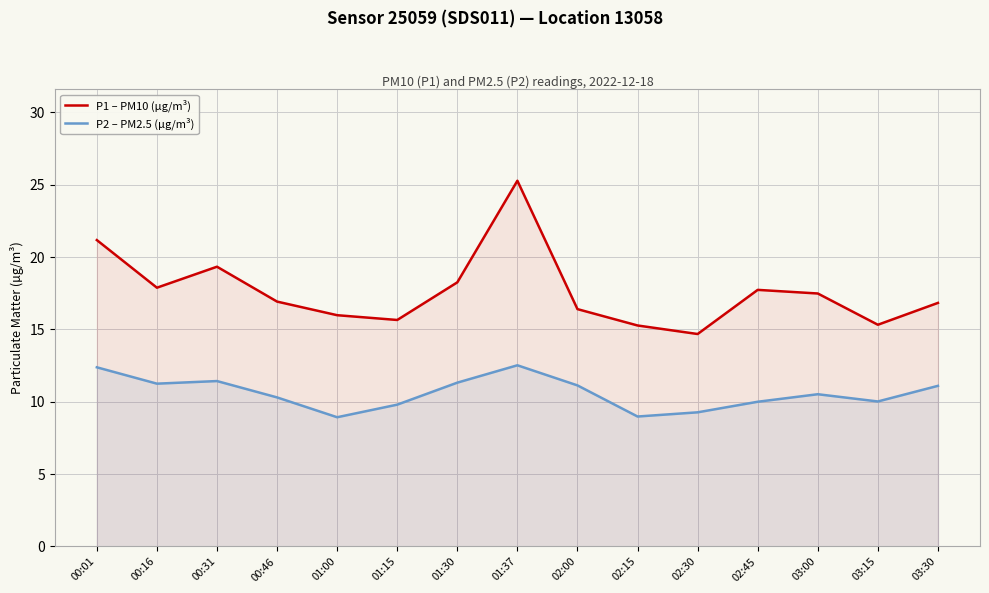

At which label does P1 – PM10 (µg/m³) first exceed 16?

00:01